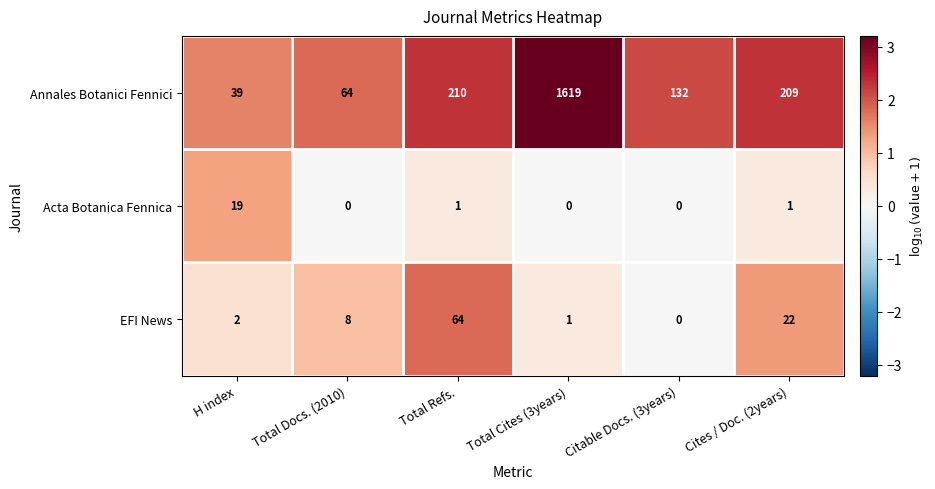

Which label corresponds to the largest value in the chart?

Total Cites (3years)